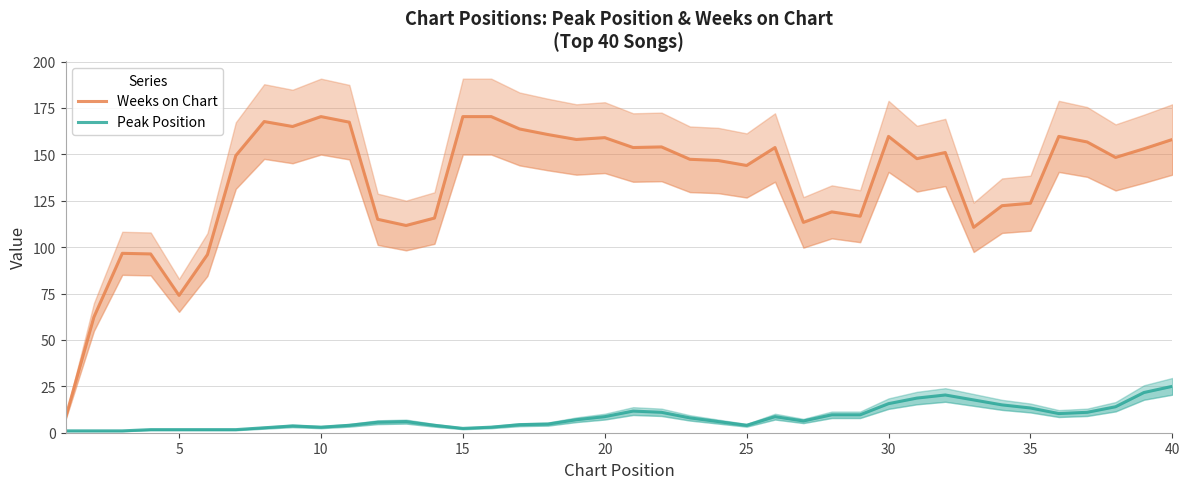

What is the difference between the maximum and second lowest values in the Peak Position series?

24.0